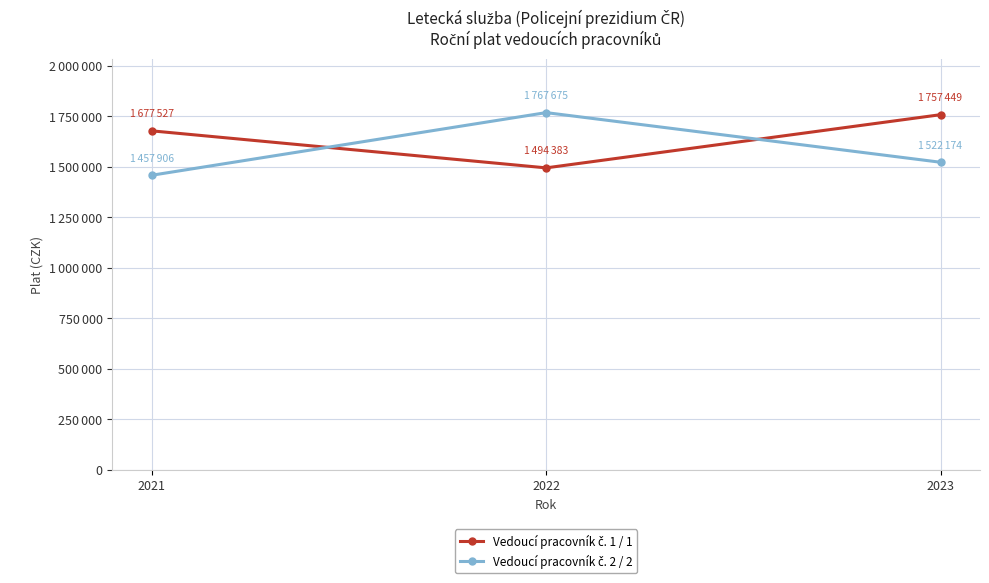

Which series has the largest range (max minus min)?

Vedoucí pracovník č. 2 / 2